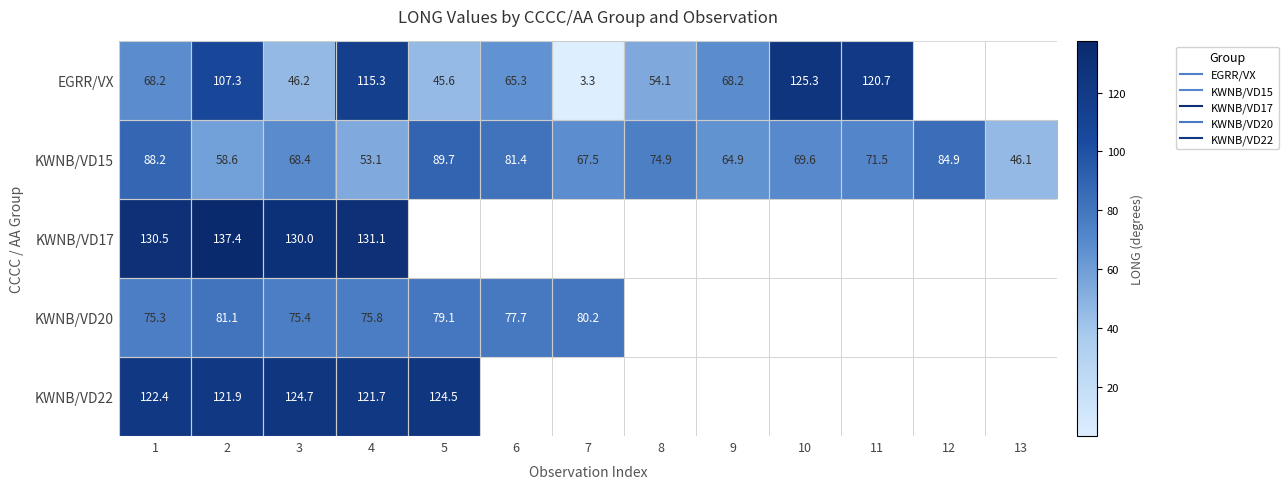

True or false: KWNB/VD17 has a value of 130.0 at 3.

True